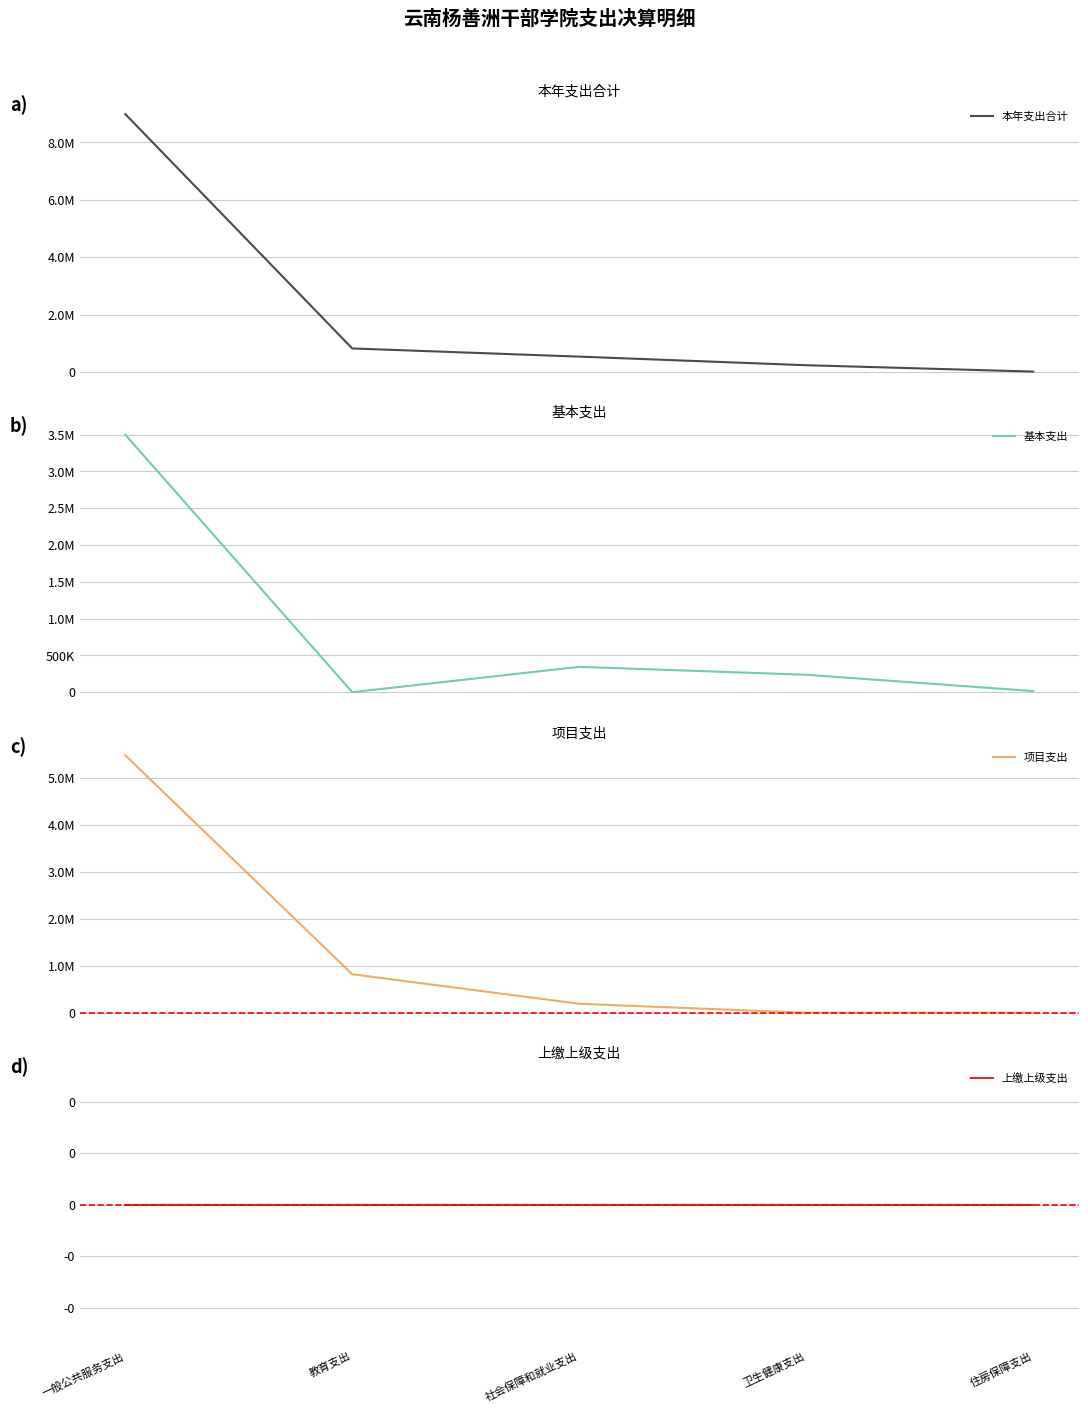

What is the difference between the maximum and minimum values in the 本年支出合计 series?

8968240.3